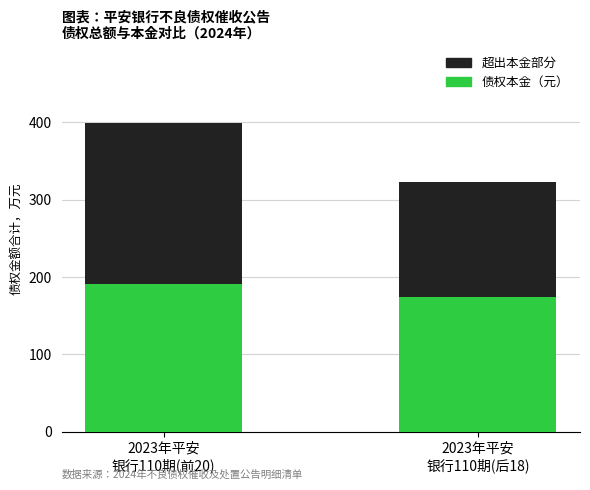

Reading left to right, list the values for the 债权本金（元） series.

190.4	174.2